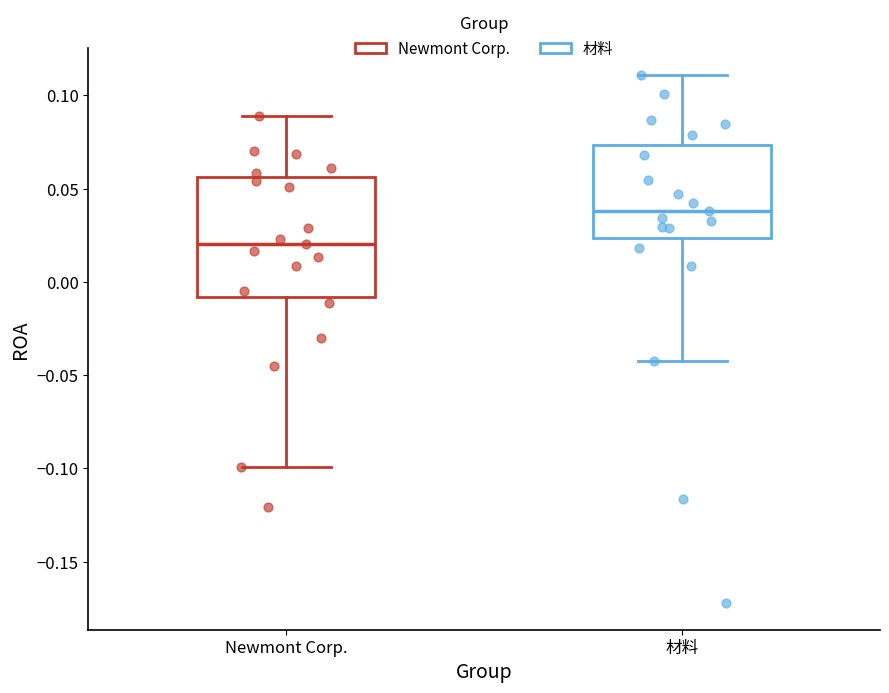

Which box is the tallest, from its lower edge to its upper edge?

Newmont Corp.